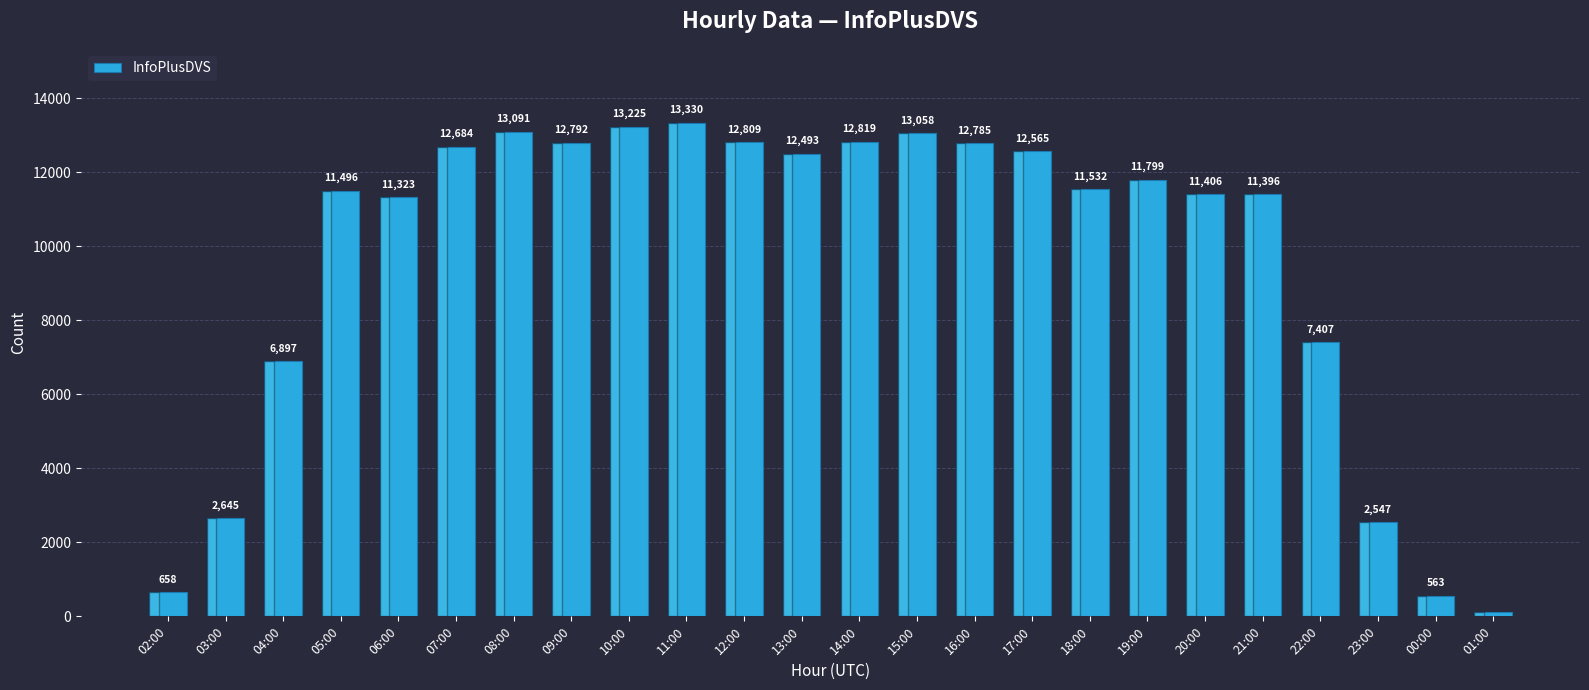

Where does the data first go above 11799?

07:00